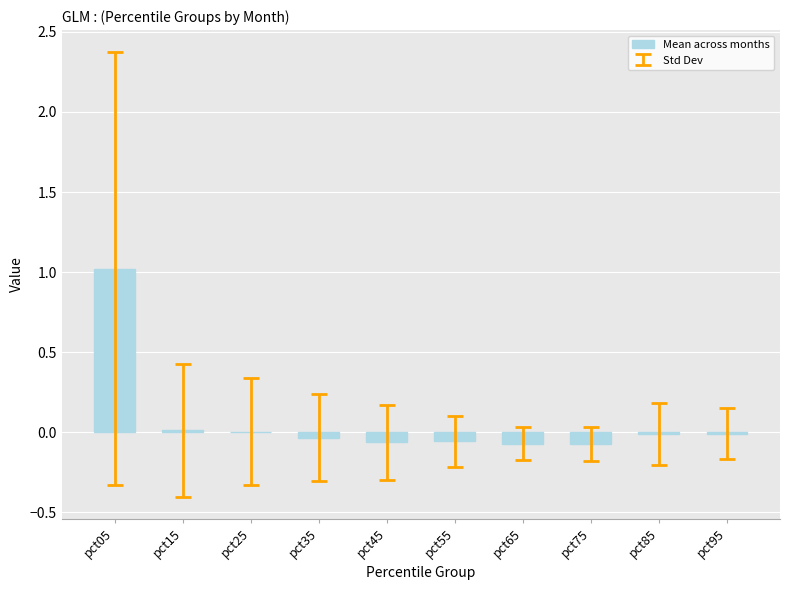

What is the sum of all values?

0.7